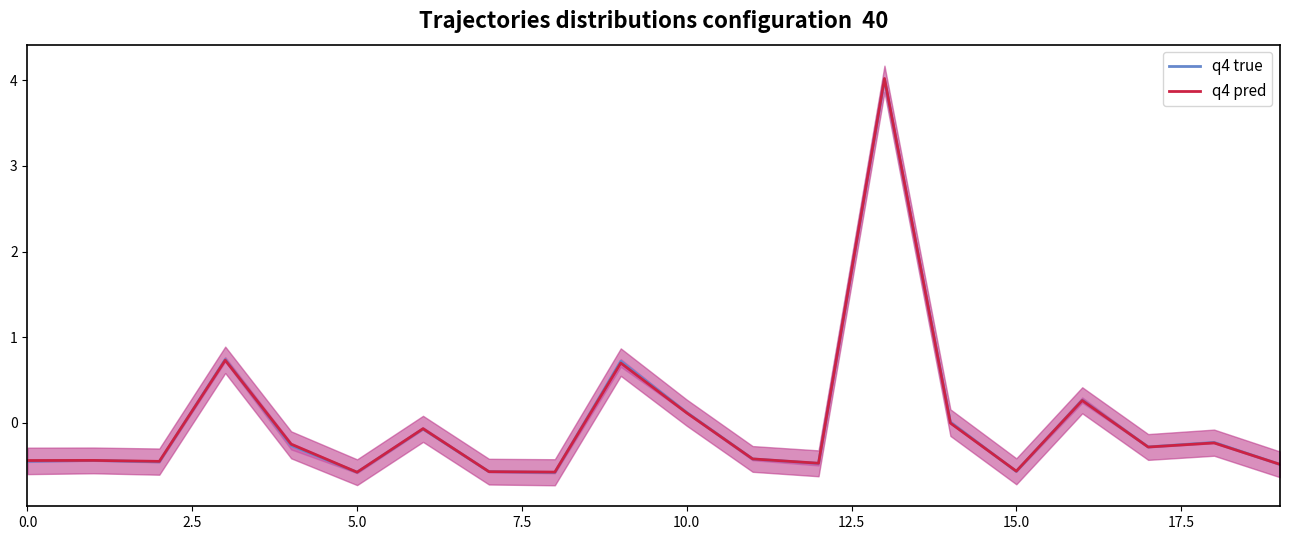

What is the minimum value for q4 true?

-0.6